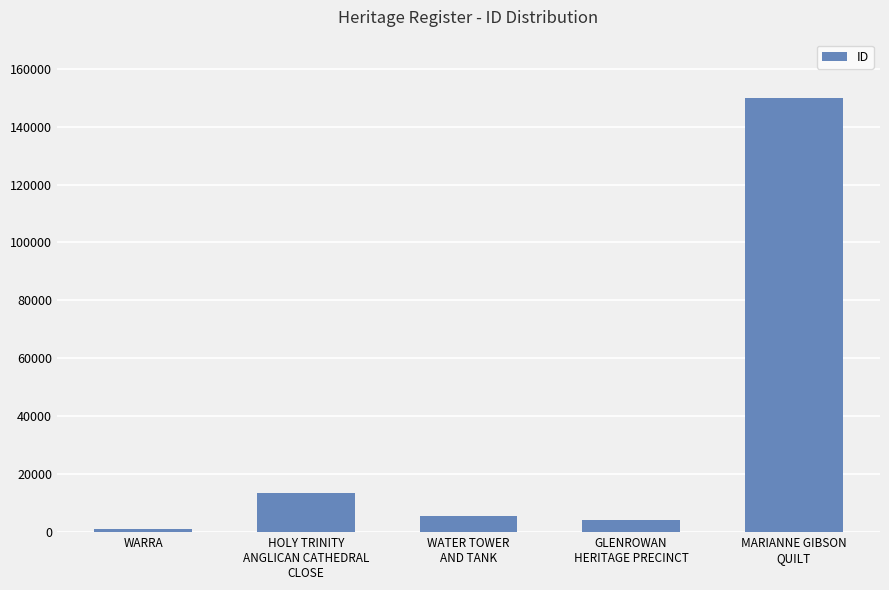

True or false: the data shows 13621 at HOLY TRINITY
ANGLICAN CATHEDRAL
CLOSE.

True